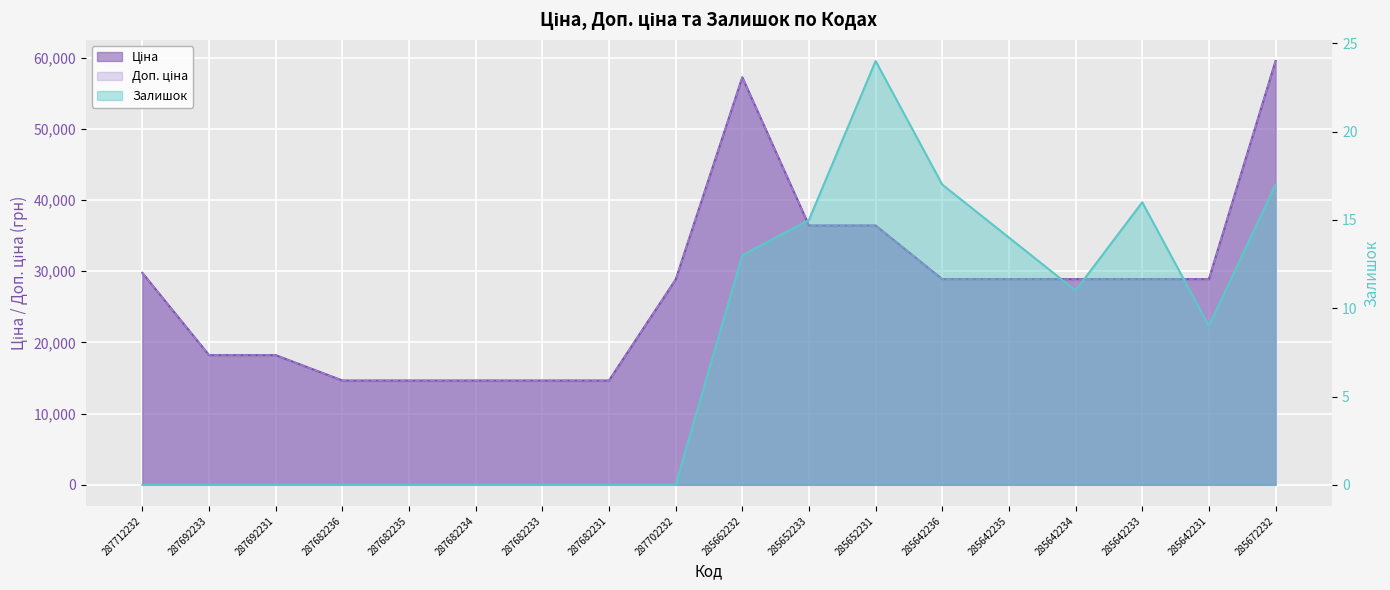

Which series changed the most between 285652233 and 285642233?

Ціна